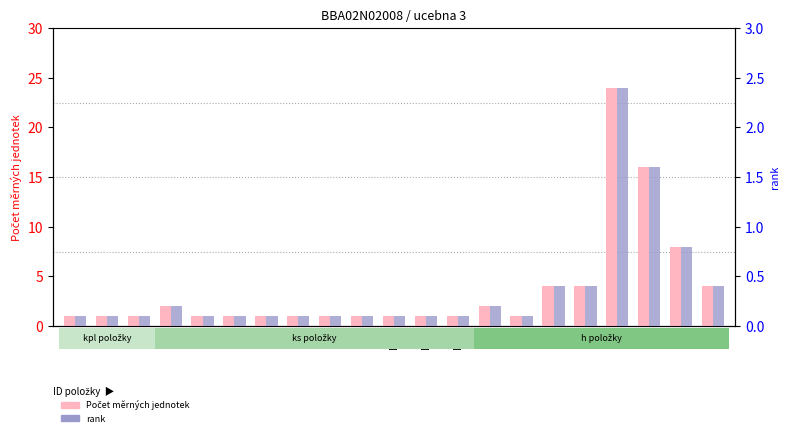

Are the bars horizontal?

No